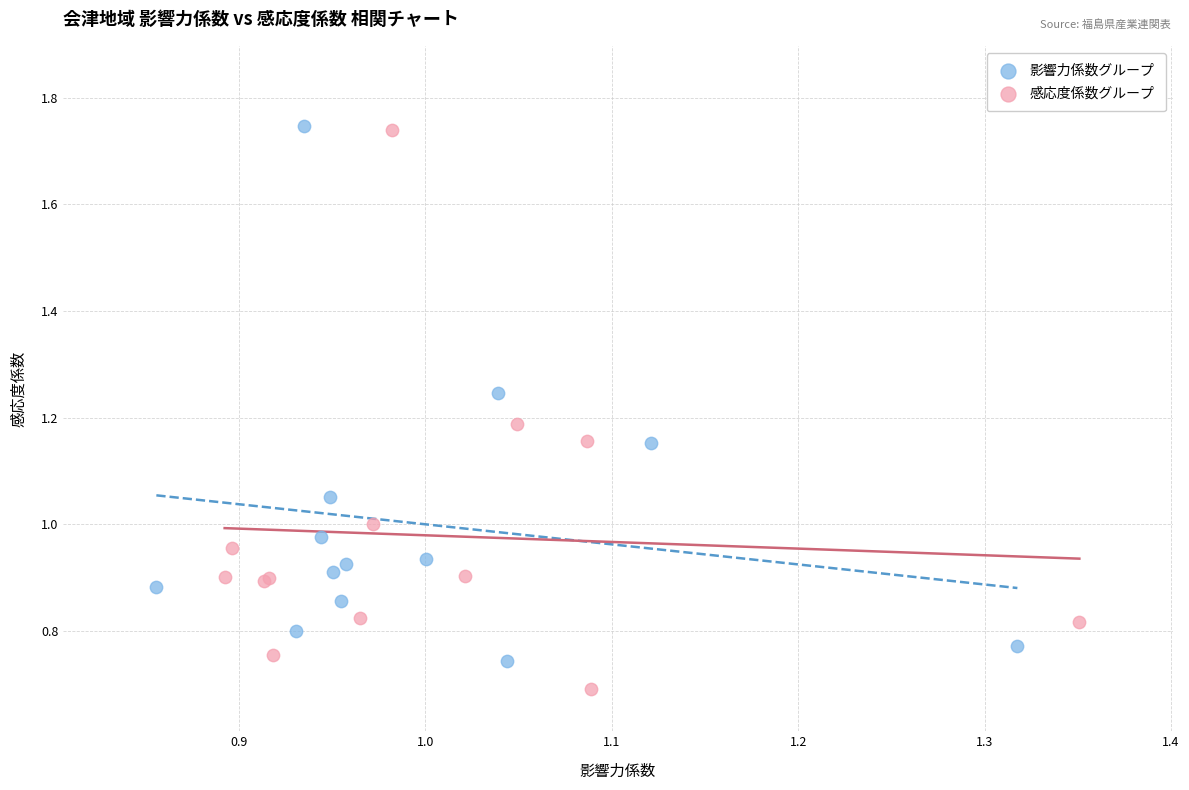

What are all the series names shown in the legend?

影響力係数グループ, 感応度係数グループ